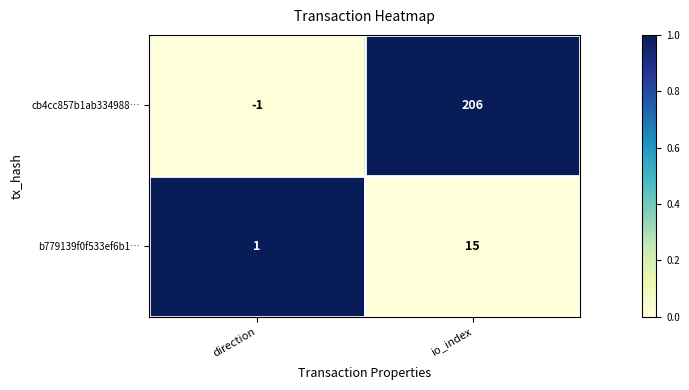

Reading left to right, list all the values displayed in this chart.

cb4cc857b1ab334988…: -1	206
b779139f0f533ef6b1…: 1	15